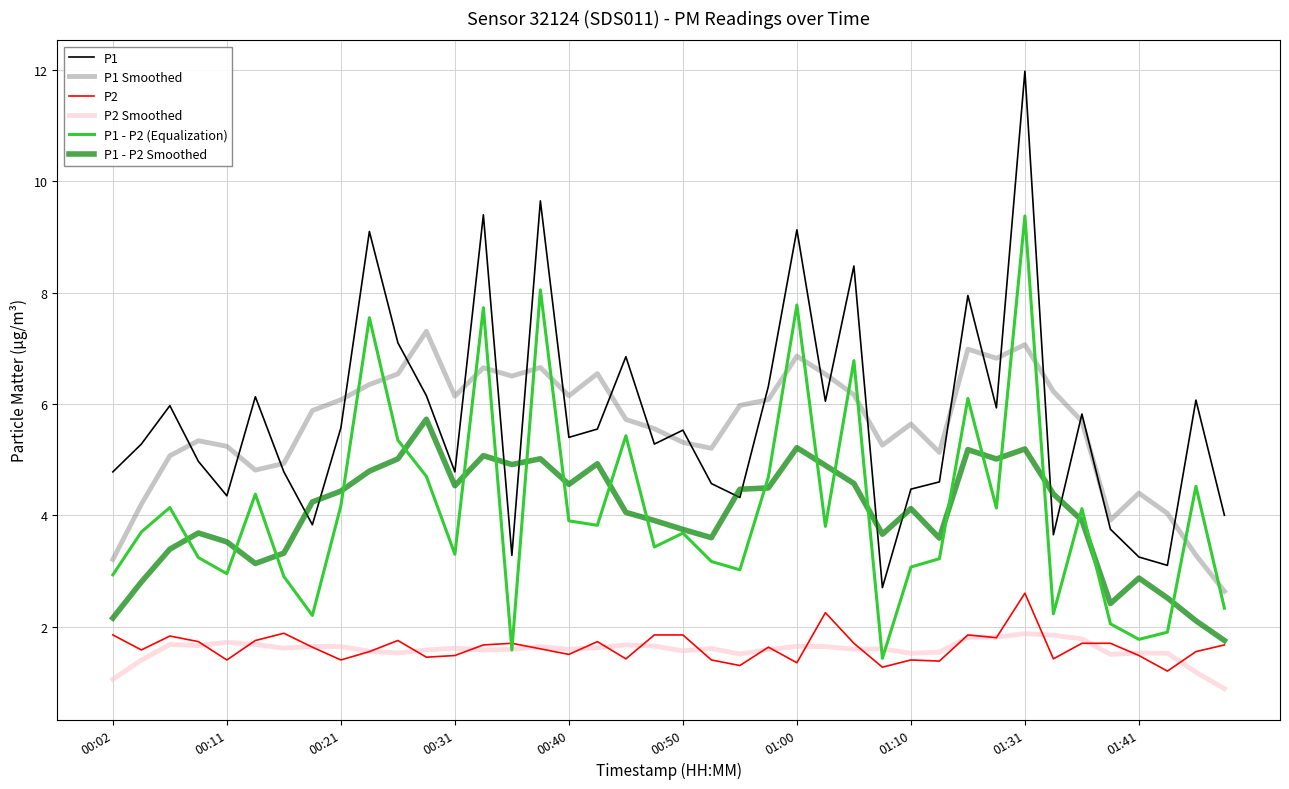

Which series has the widest spread of values?

P1